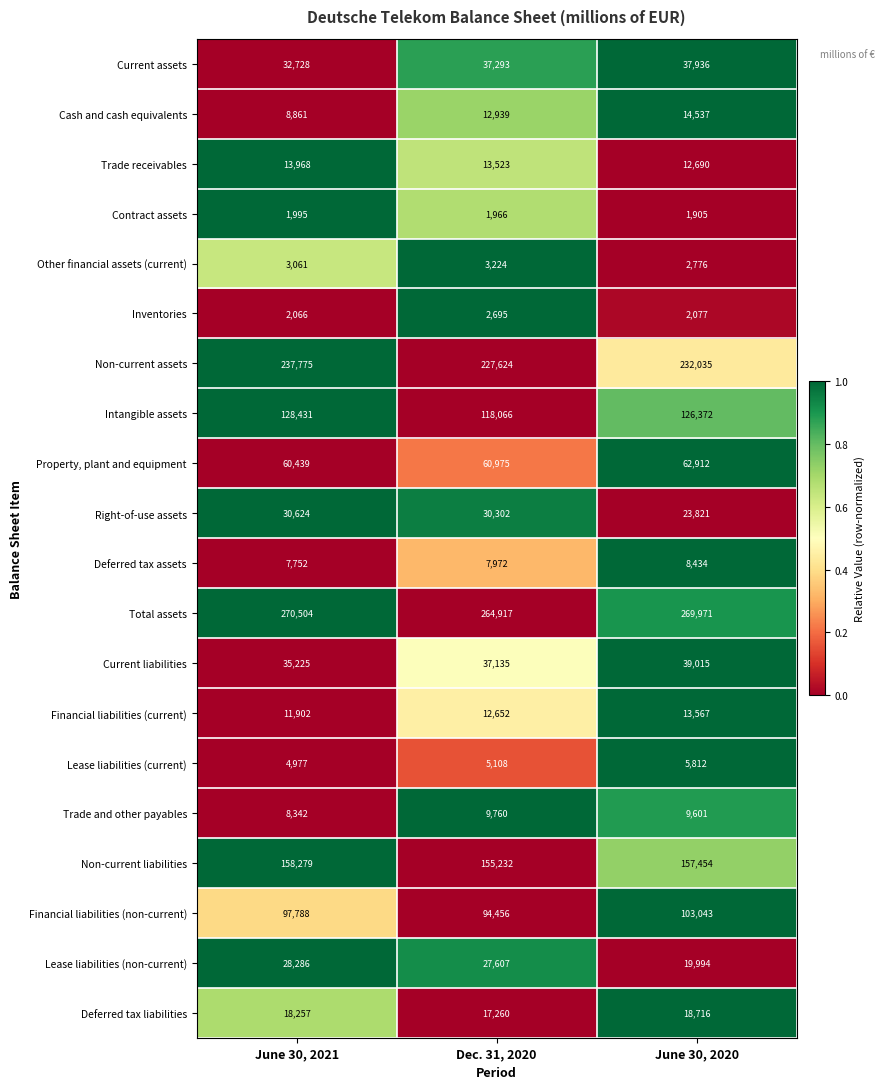

Between June 30, 2021 and Dec. 31, 2020, which series saw the biggest shift?

Intangible assets